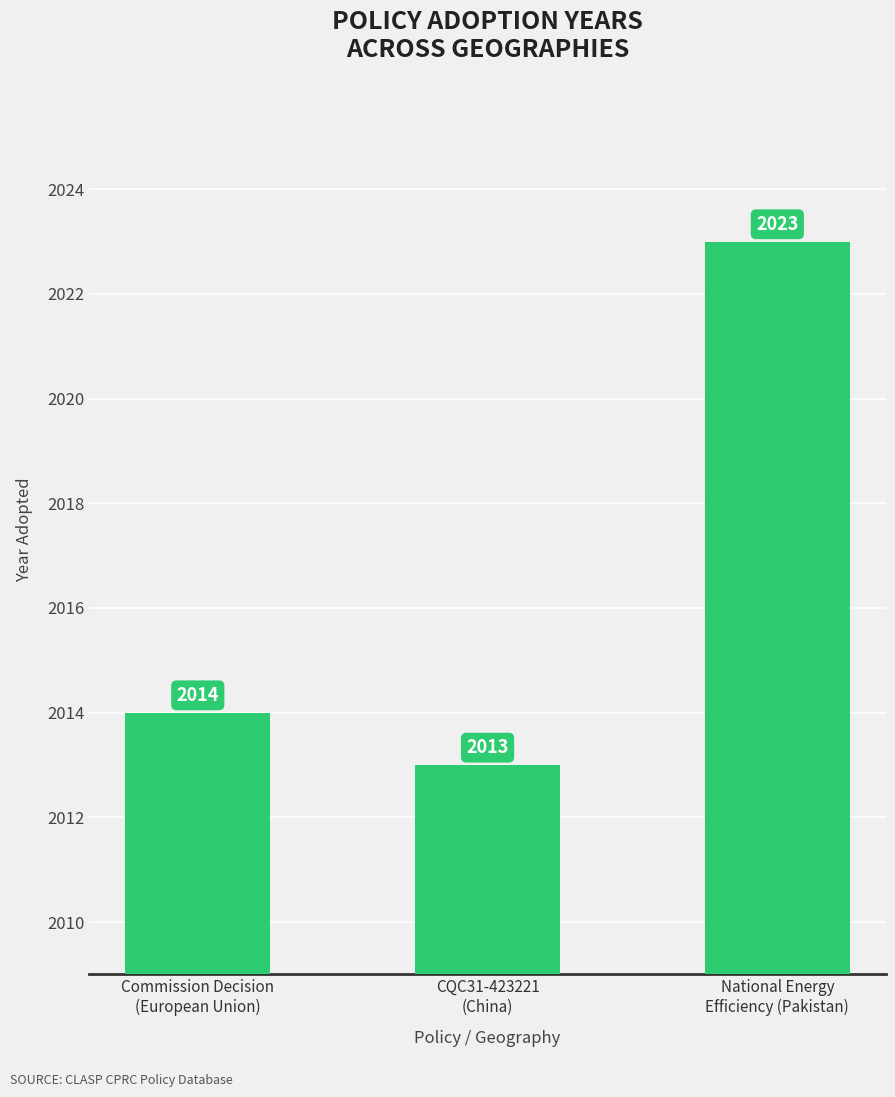

What is the difference between the maximum and minimum values?

10